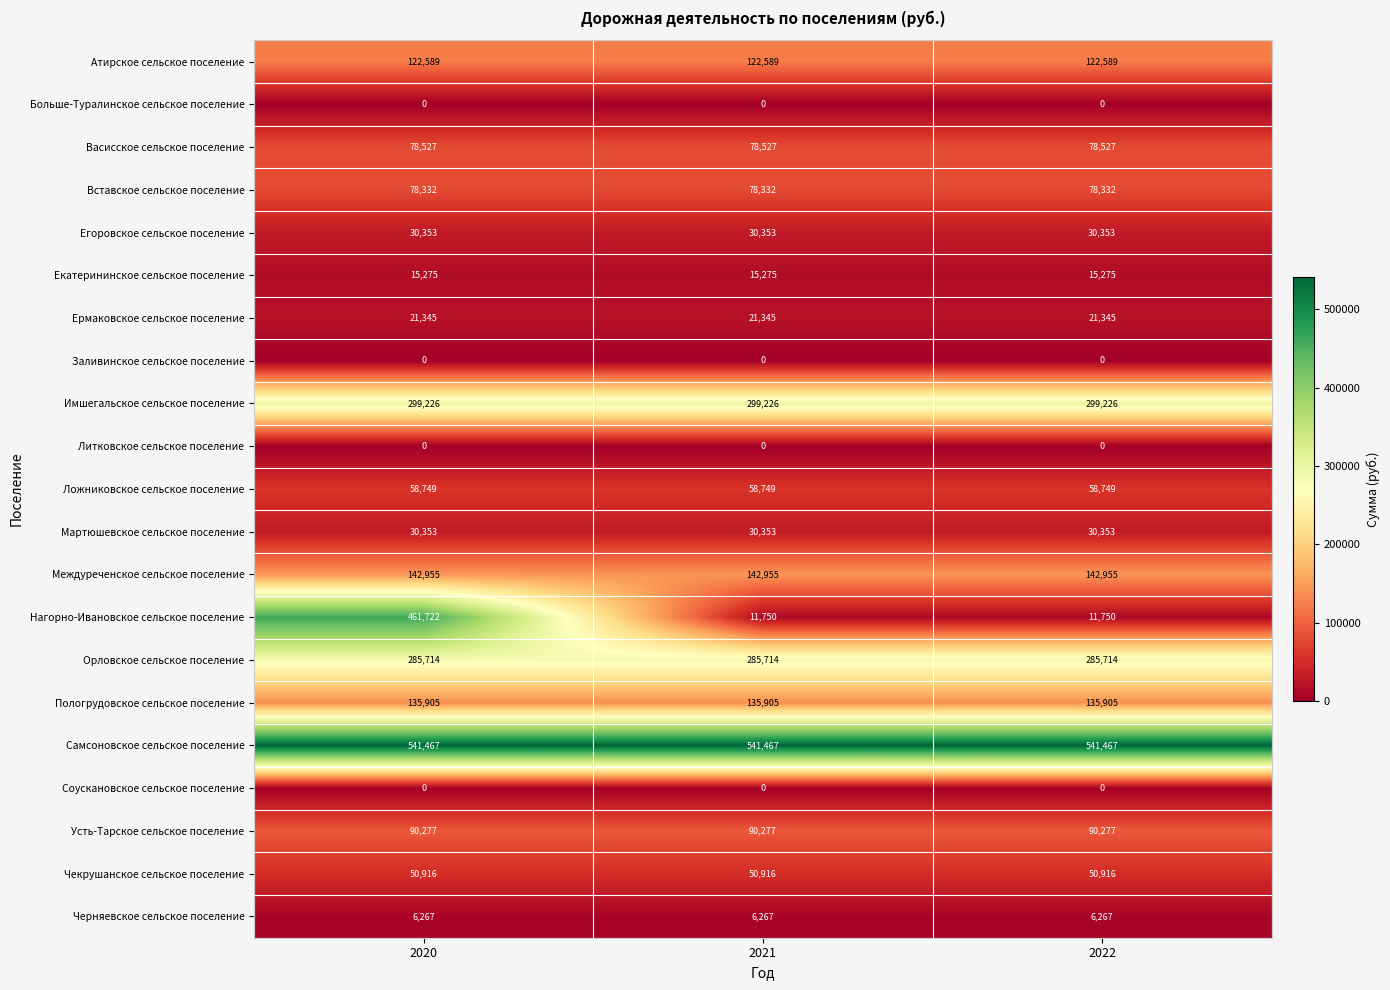

What is the spread (max minus min) of values at 2020?

541467